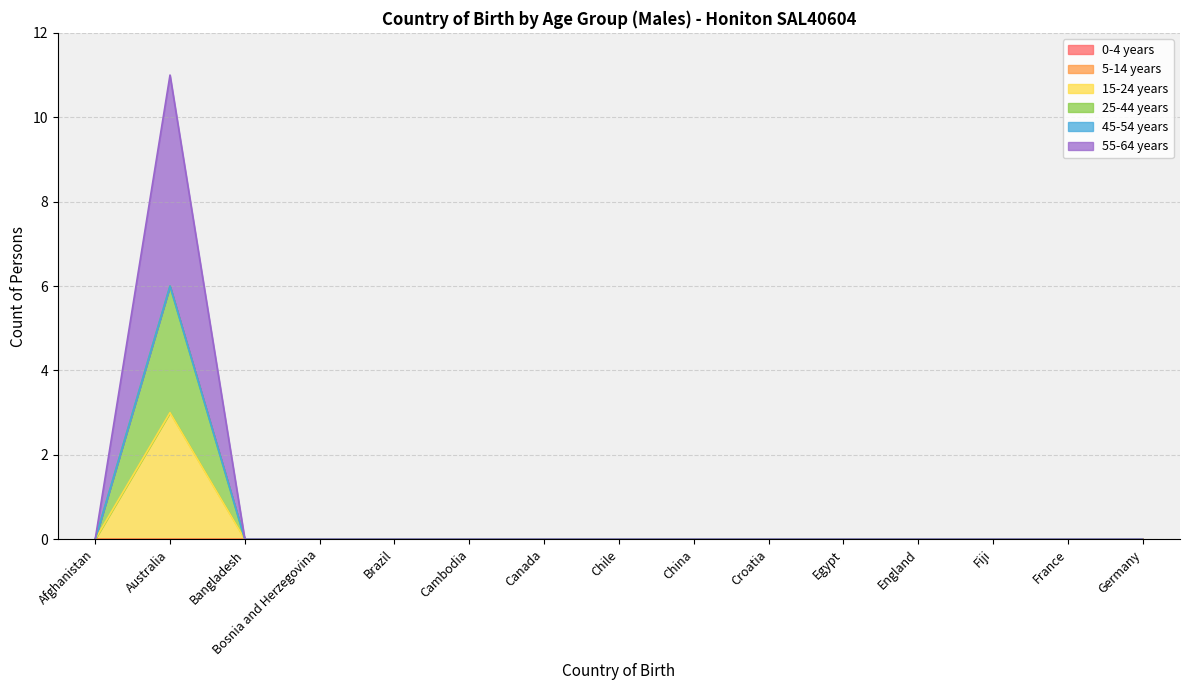

Count the number of categories in the chart.

15